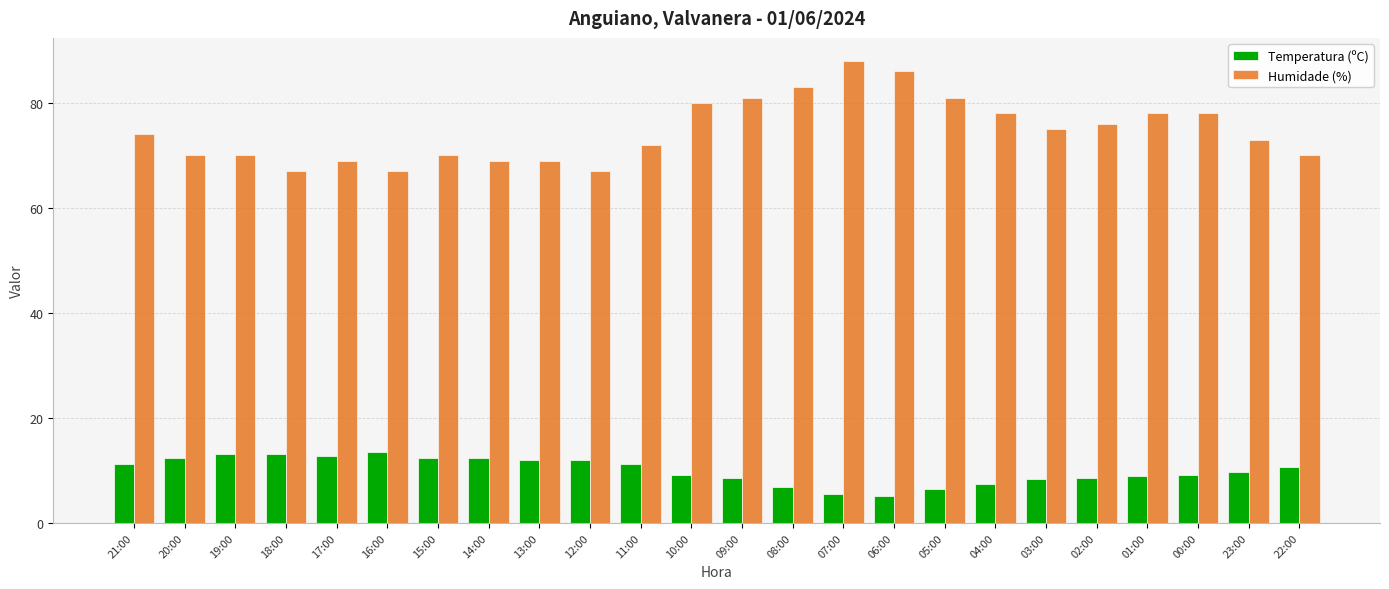

What is the total value across all series at 23:00?

82.7